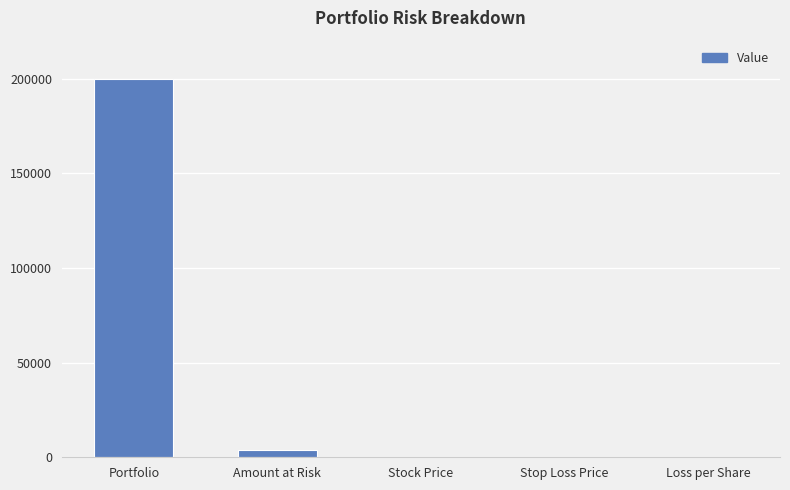

What is the average value?

40817.4